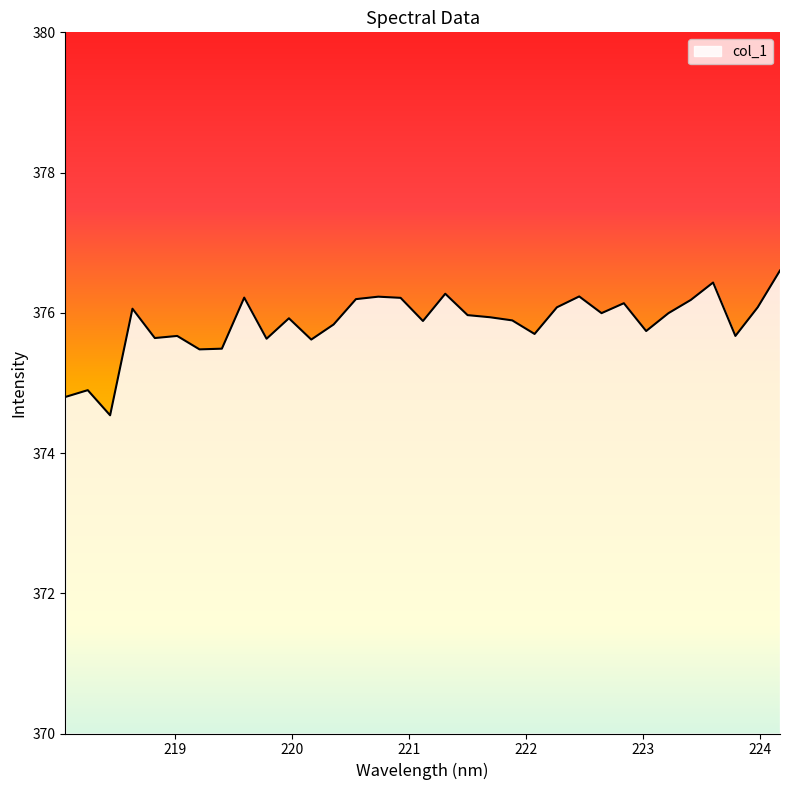

Count the number of data series in this chart.

1